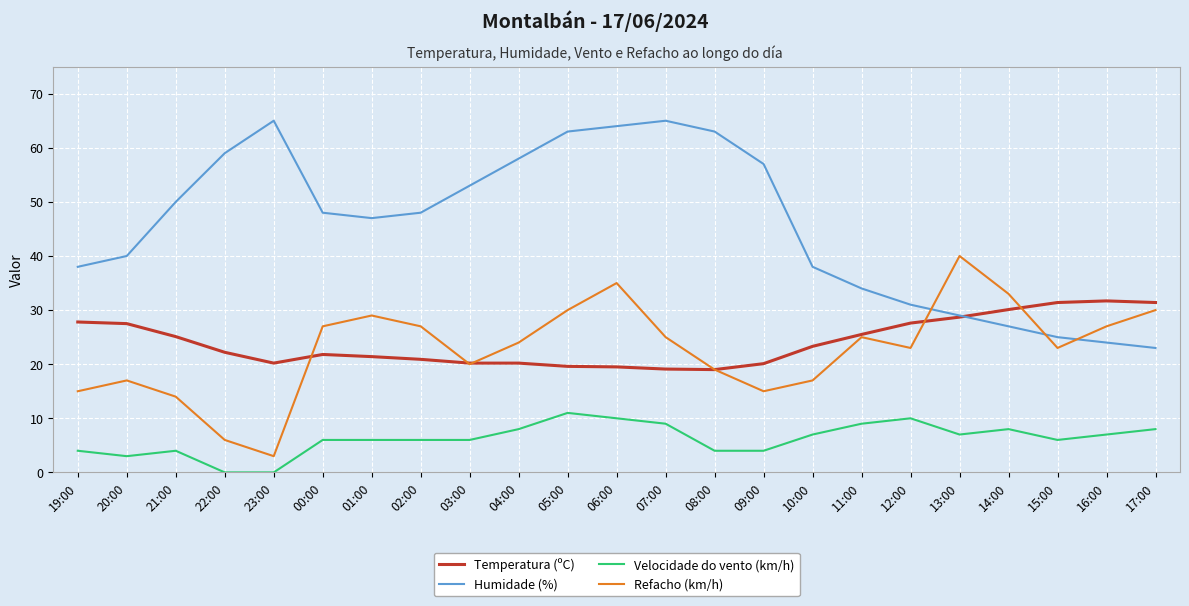

Is the value of Temperatura (ºC) at 13:00 greater than the value of Velocidade do vento (km/h) at 17:00?

Yes